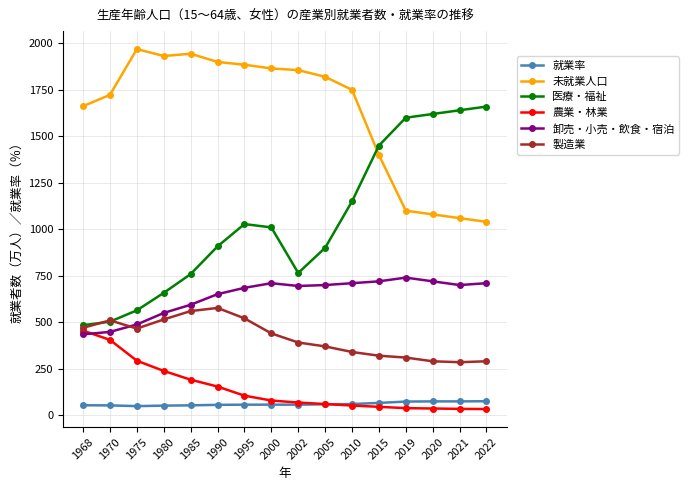

What is the sum of all 未就業人口 values?

25986.0